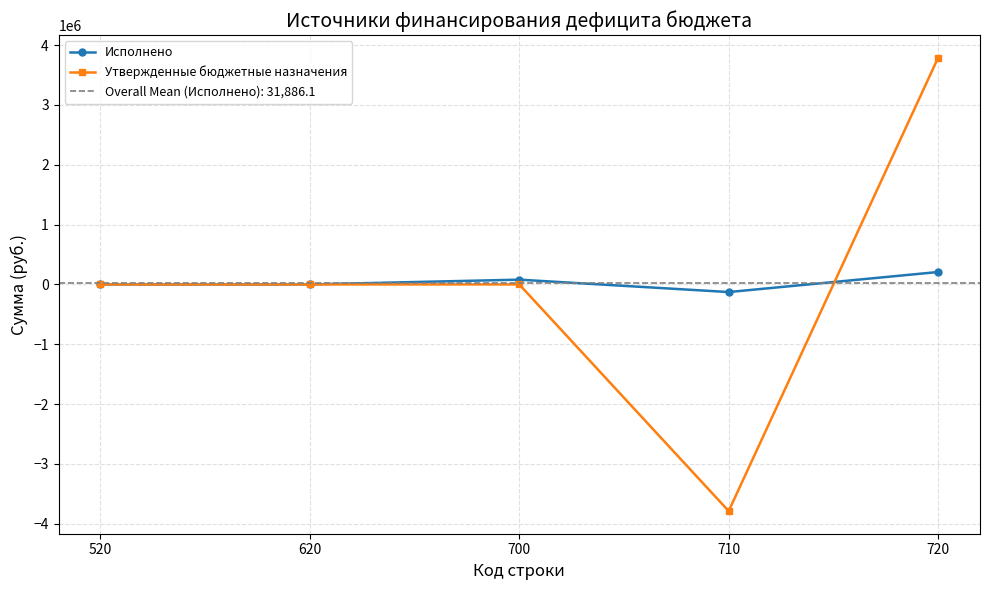

What is the difference between the maximum and minimum values in the Исполнено series?

335018.9